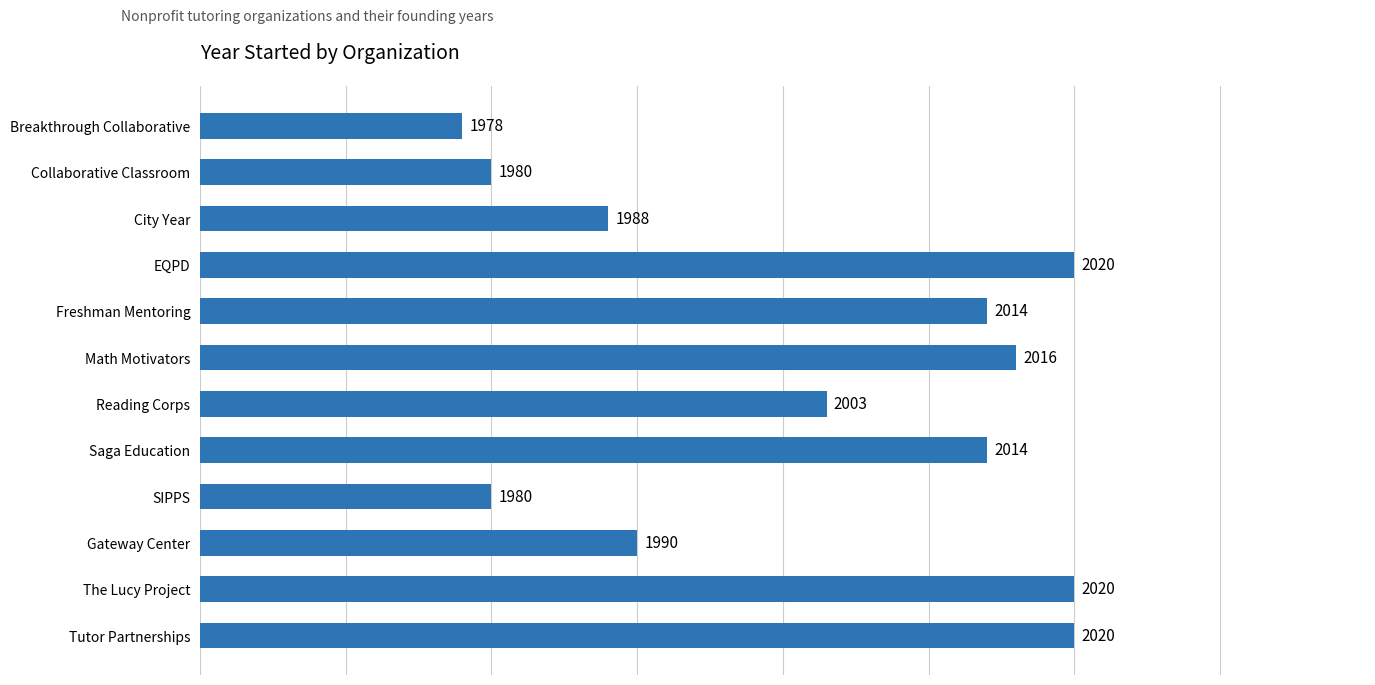

What is the ratio of the value at EQPD to the value at Freshman Mentoring?

1.0